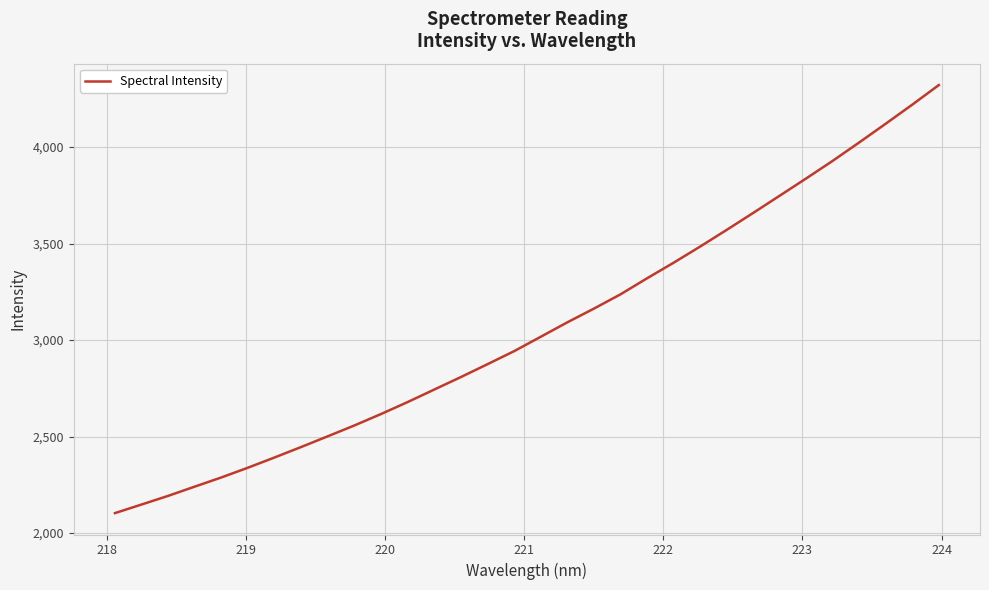

What is the sum of all values?

98015.9